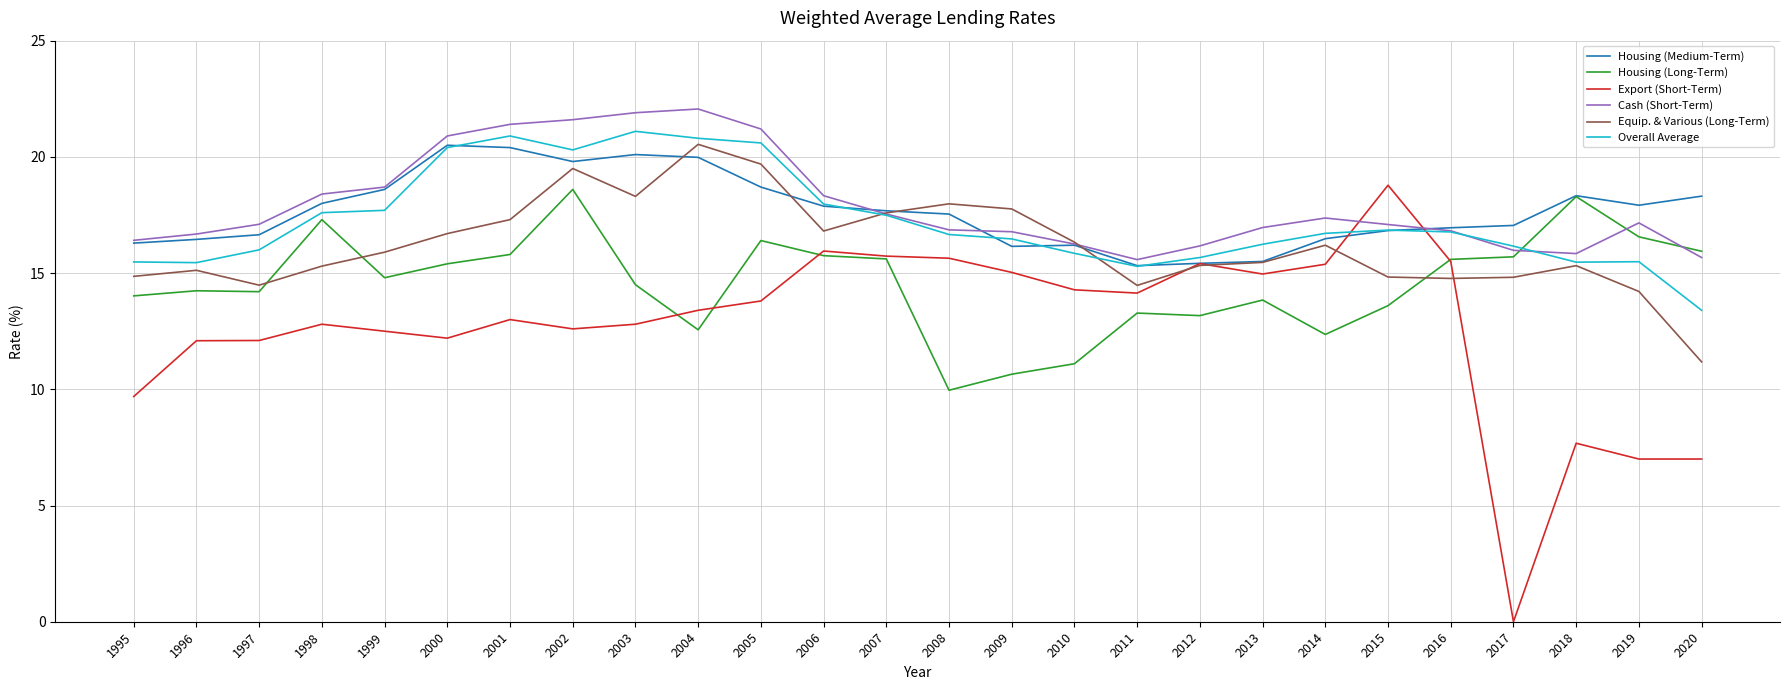

What are all the series names shown in the legend?

Housing (Medium-Term), Housing (Long-Term), Export (Short-Term), Cash (Short-Term), Equip. & Various (Long-Term), Overall Average